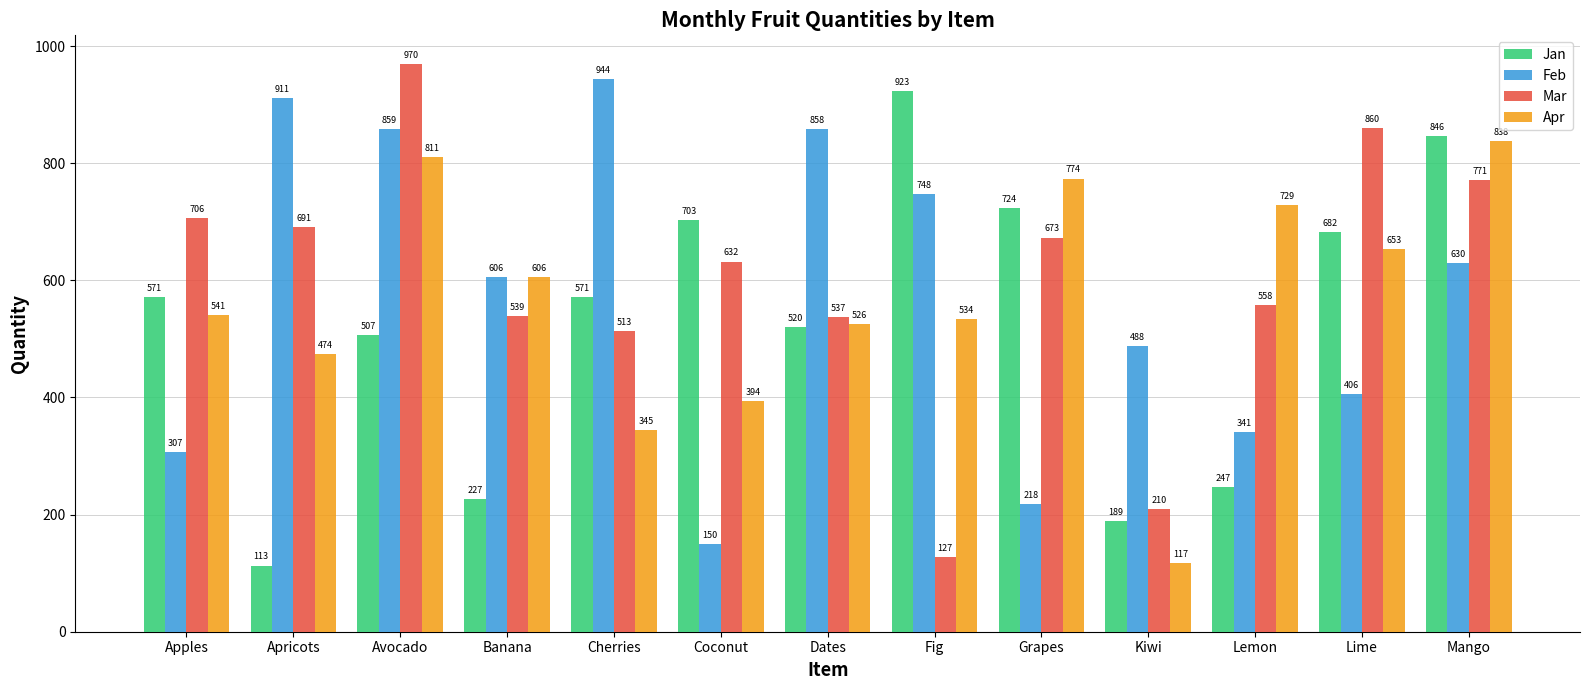

Is it true that Jan equals 507 at Avocado?

True